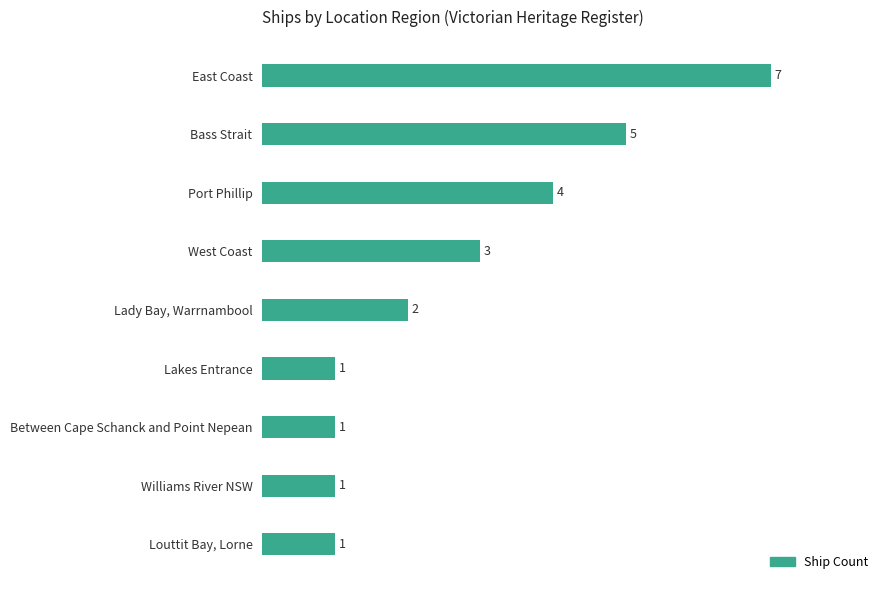

Reading top to bottom, transcribe all the data shown in this chart.

East Coast=7	Bass Strait=5	Port Phillip=4	West Coast=3	Lady Bay, Warrnambool=2	Lakes Entrance=1	Between Cape Schanck and Point Nepean=1	Williams River NSW=1	Louttit Bay, Lorne=1